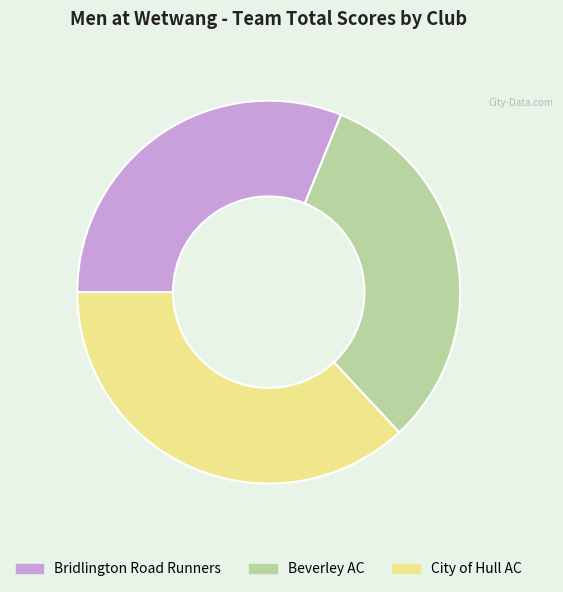

Rank the categories by value from lowest to highest.

Bridlington Road Runners, Beverley AC, City of Hull AC